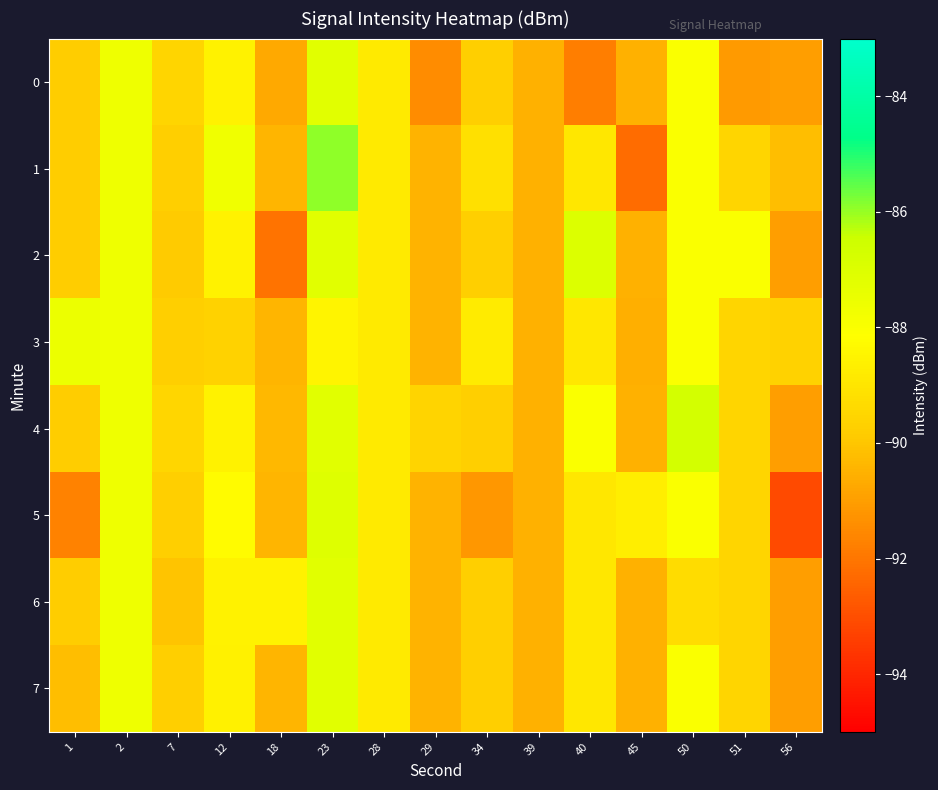

At which category does the chart reach its minimum across all series?

56